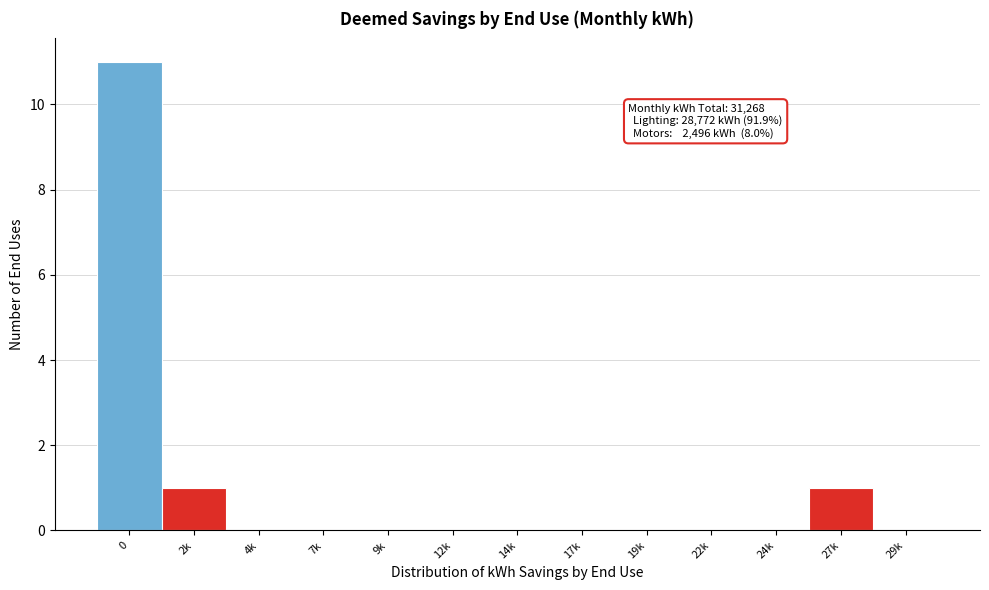

Reading left to right, transcribe all the data shown in this chart.

0=11	2k=1	4k=0	7k=0	9k=0	12k=0	14k=0	17k=0	19k=0	22k=0	24k=0	27k=1	29k=0